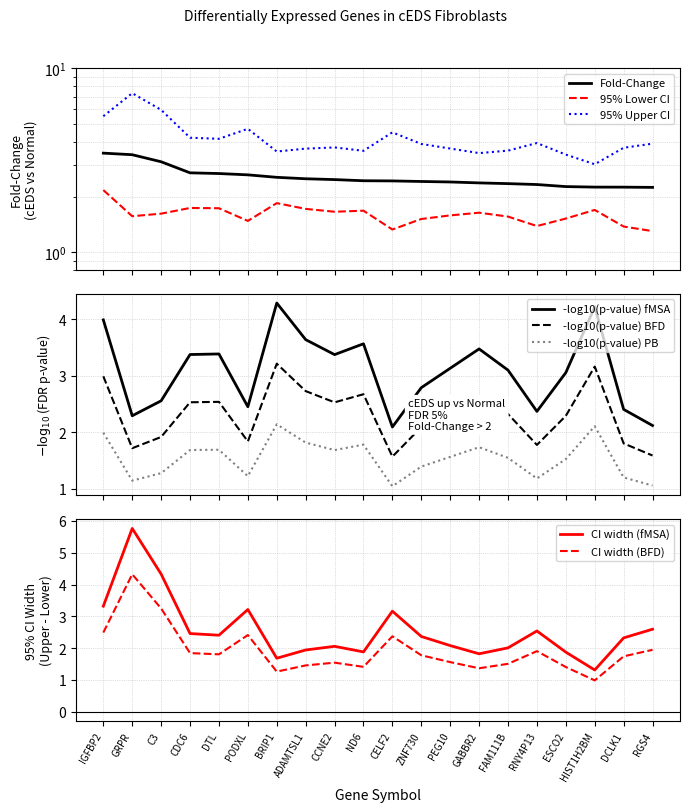

What is the sum of the Fold-Change (cEDS vs controls) values at HIST1H2BM and RGS4?

4.5